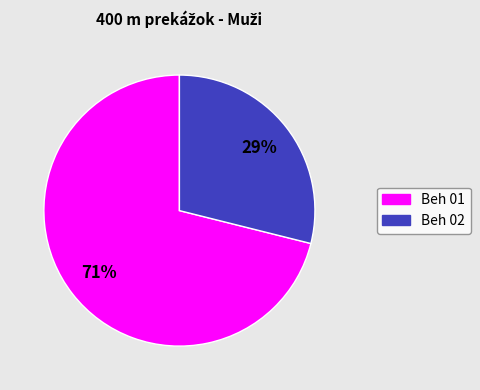

To the nearest percent, what is the difference between the largest and smallest slice percentages?

42%